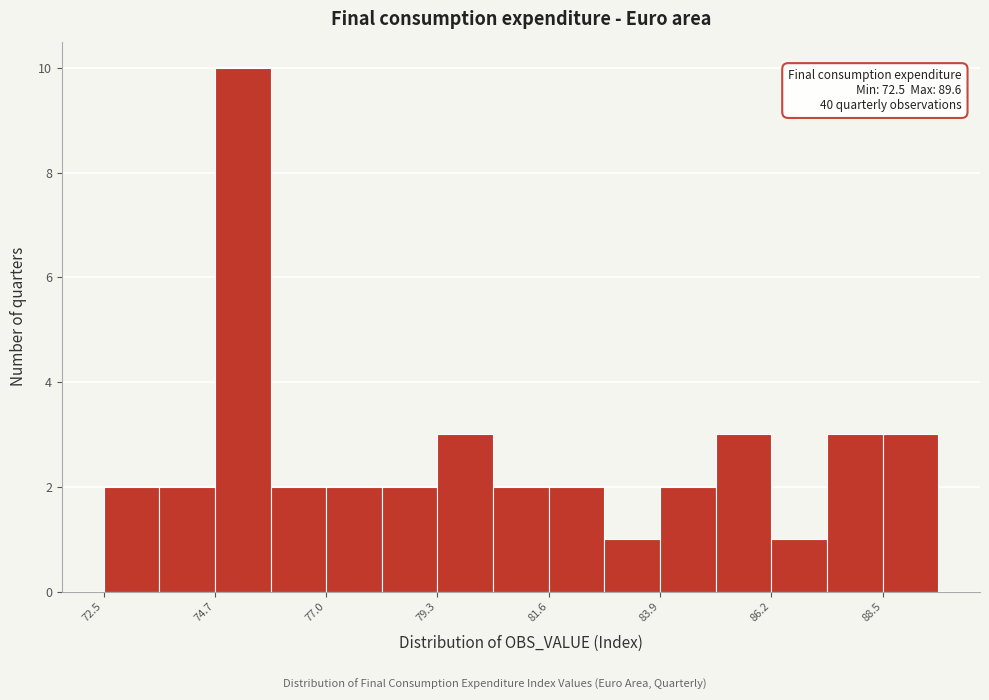

Around what value on the x-axis is the tallest bar? Give the approximate position of its centre, as read against the axis.

75.5